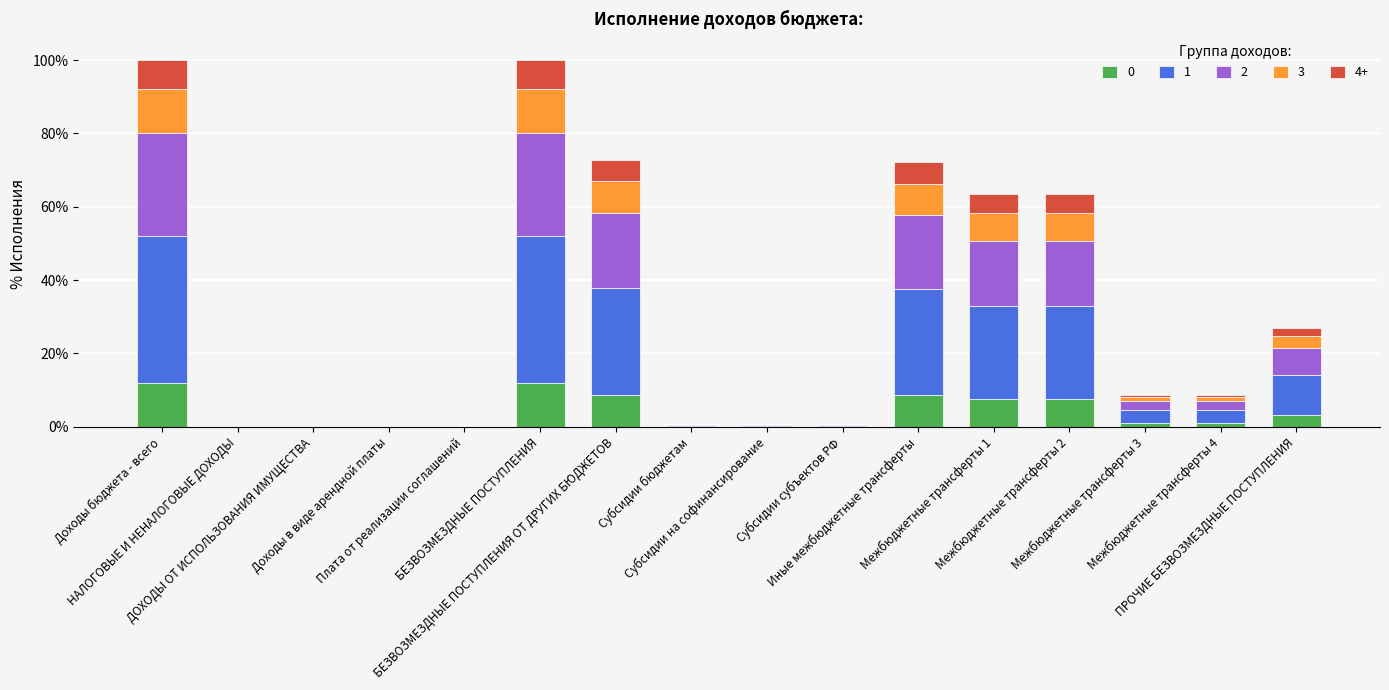

What is the sum of all 0 values?

62.2